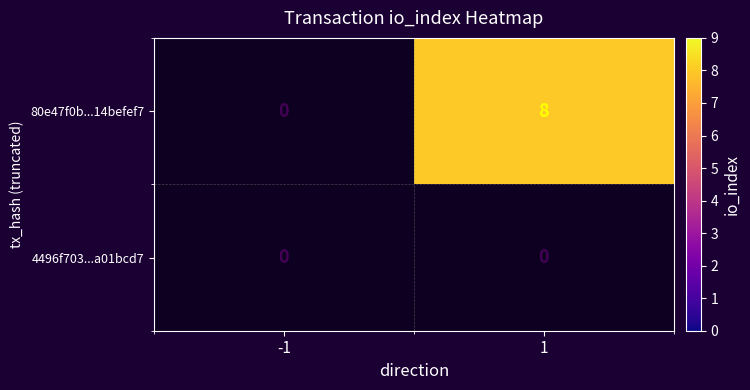

True or false: 80e47f0b...14befef7 has a value of 12 at 1.

False